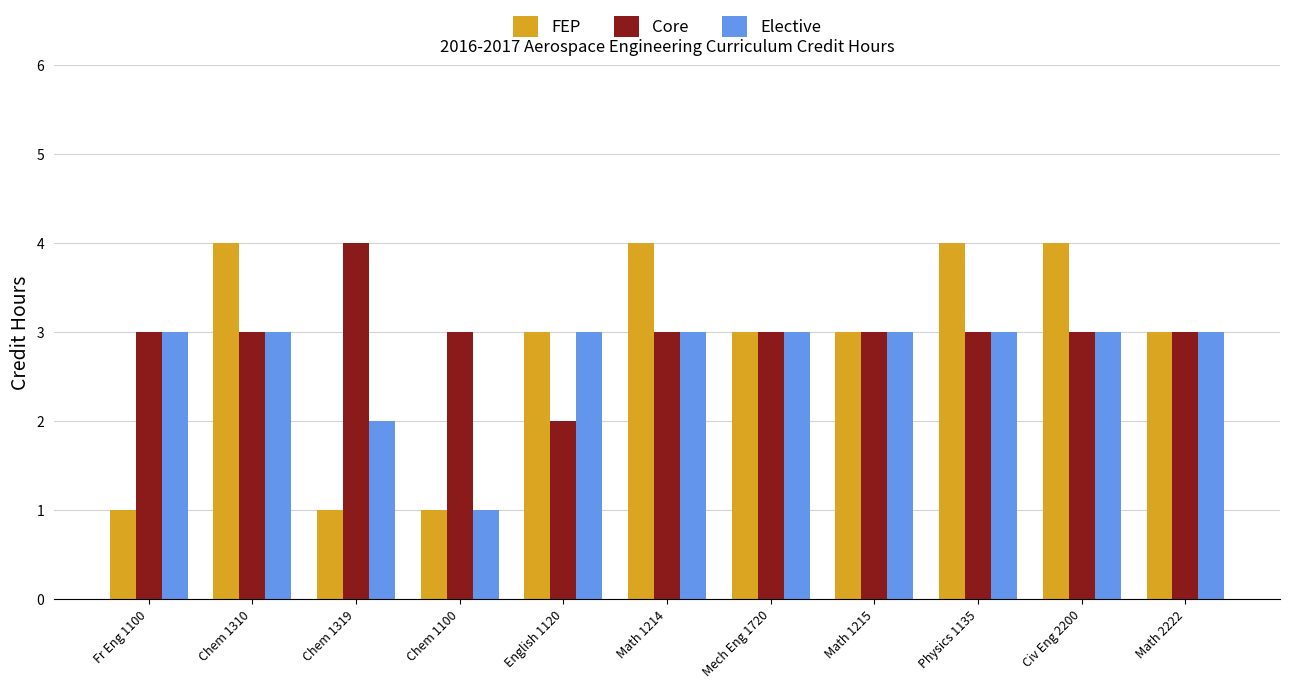

What is the spread (max minus min) of values at Chem 1319?

3